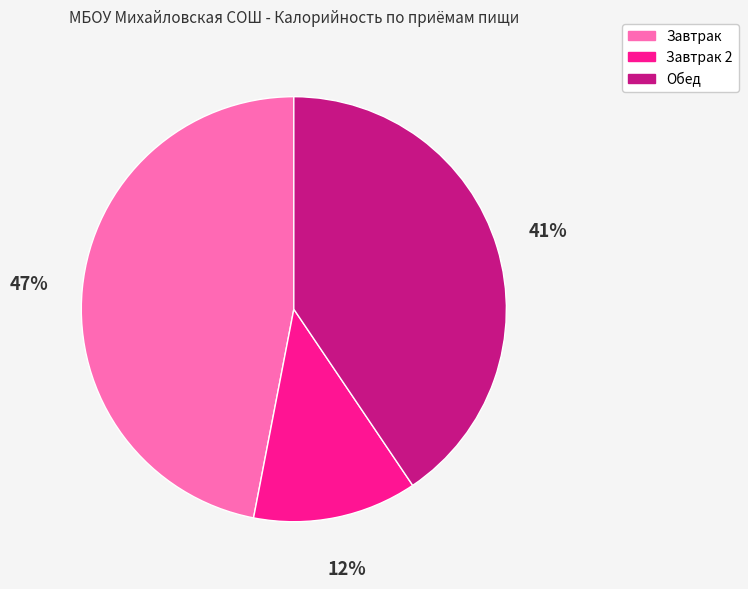

Count the number of slices in the pie.

3